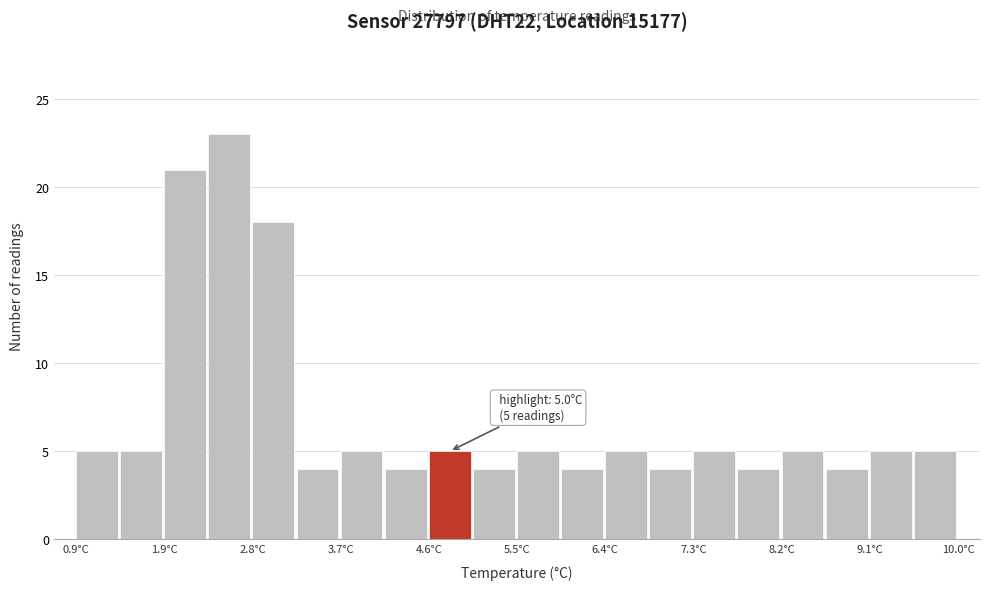

Over which range of the x-axis is the bar tallest?

2.3 to 2.8